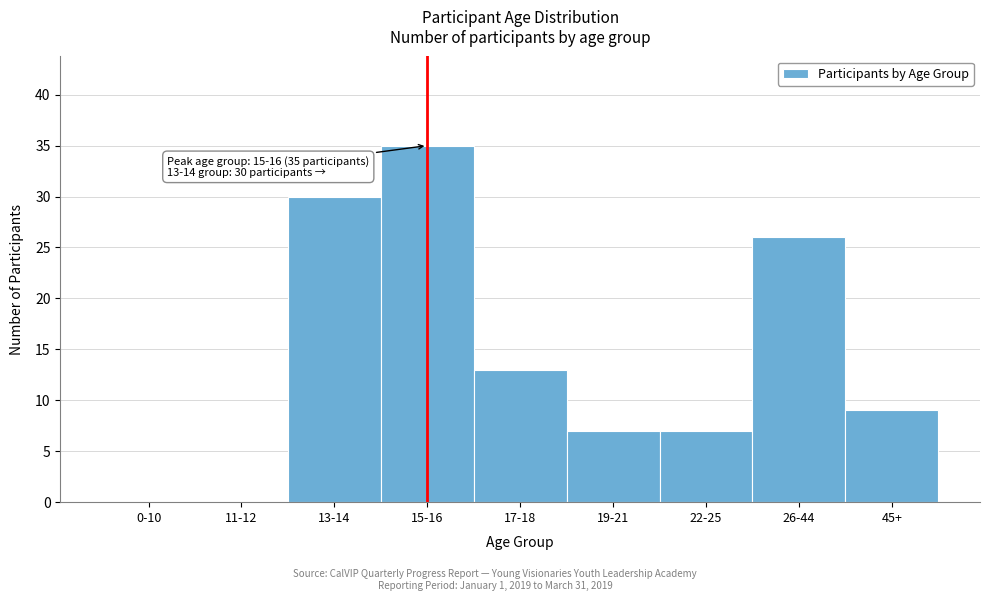

Reading left to right, transcribe all the data shown in this chart.

0-10=0	11-12=0	13-14=30	15-16=35	17-18=13	19-21=7	22-25=7	26-44=26	45+=9